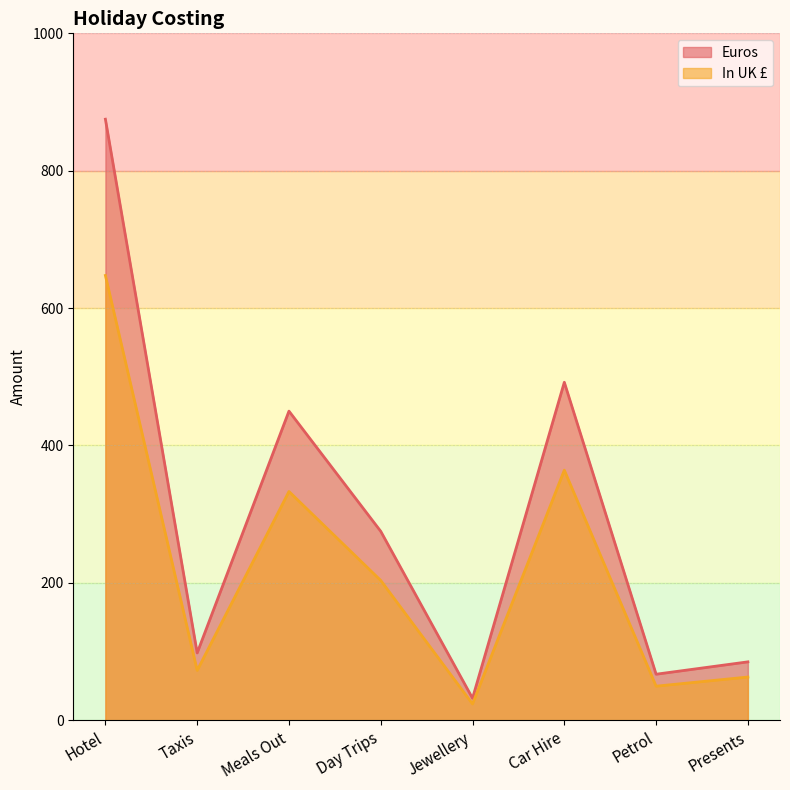

What is the label of the 3rd point from the right?

Car Hire